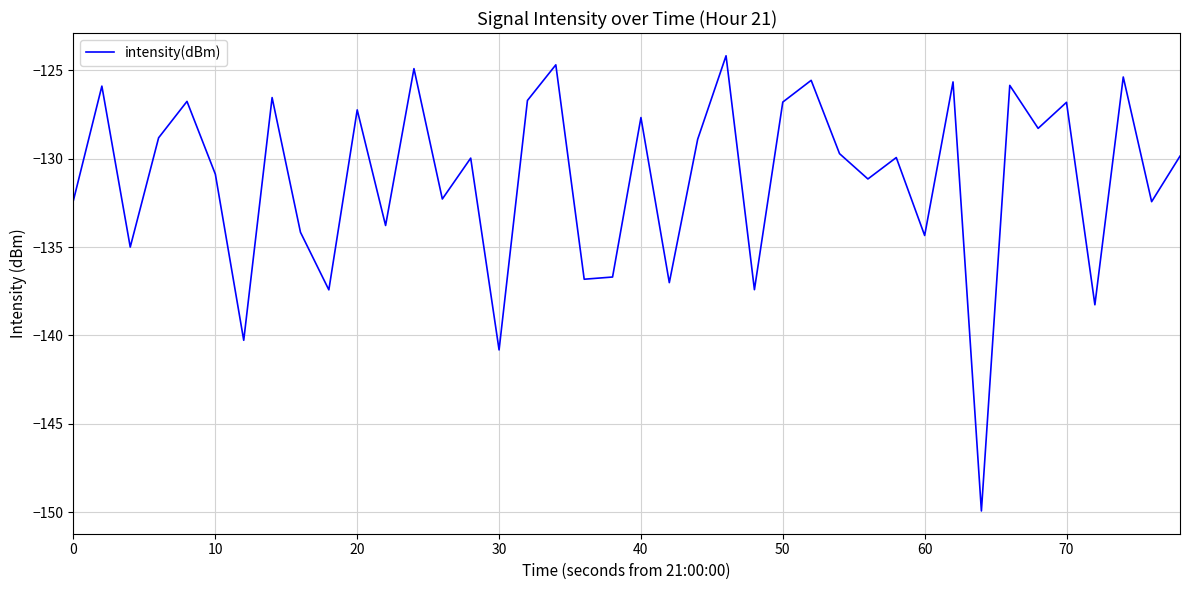

What is the maximum value shown in the chart?

-124.2